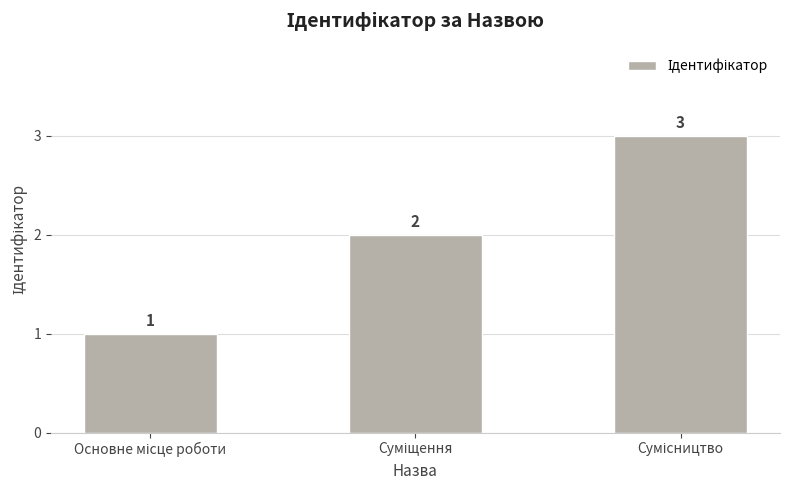

How many values are between 1 and 3?

3